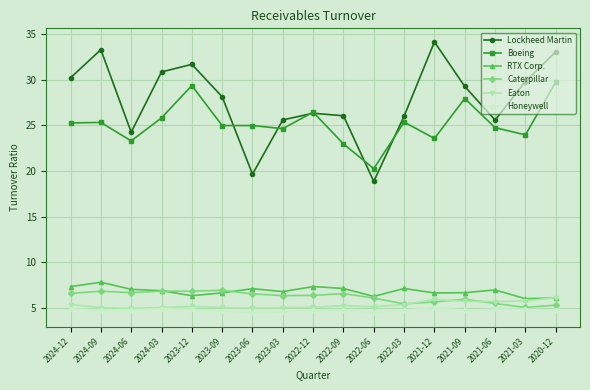

What is the sum of the Lockheed Martin values at 2024-06 and 2021-09?

53.5